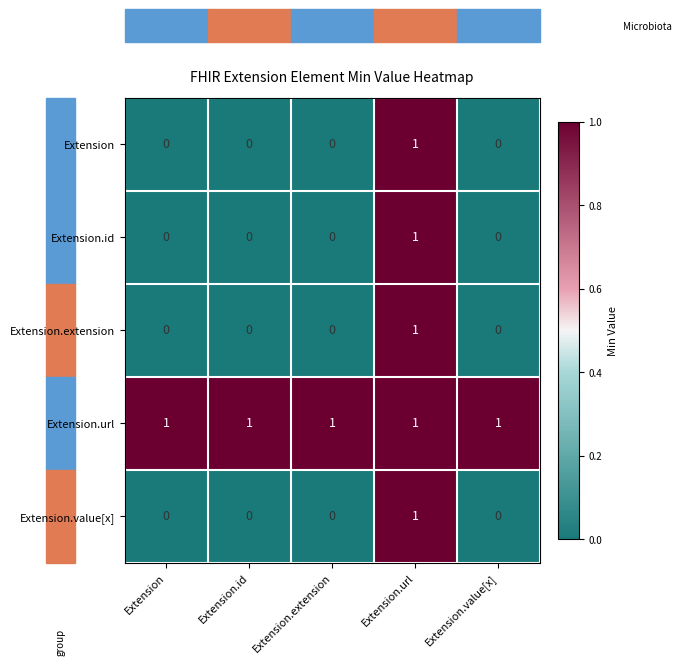

At which category is the sum across all series the highest?

Extension.url